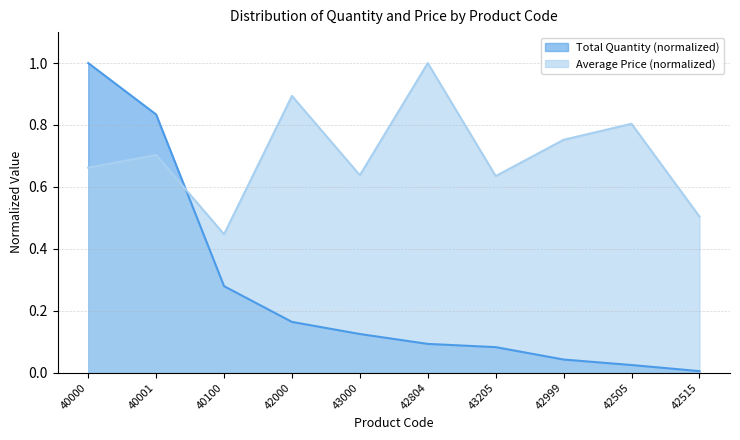

Is it true that Total Quantity equals 0.5 at 40001?

False